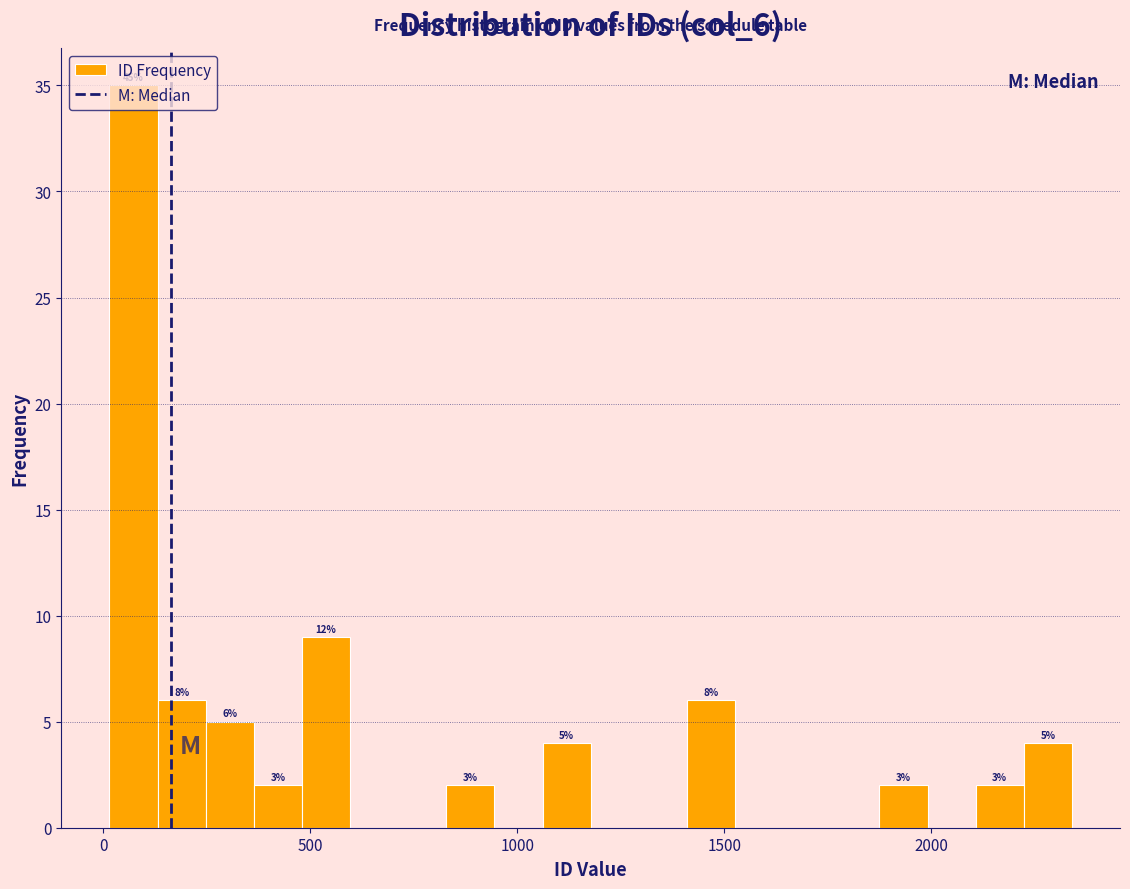

Around what value on the x-axis is the tallest bar? Give the approximate position of its centre, as read against the axis.

50